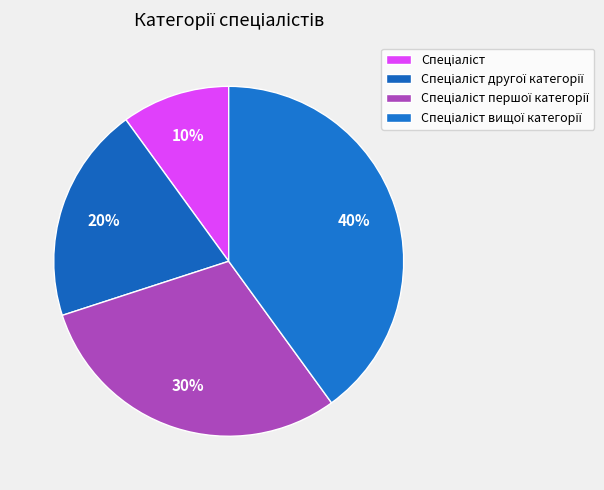

To the nearest percent, what is the difference between the largest and smallest slice percentages?

30%